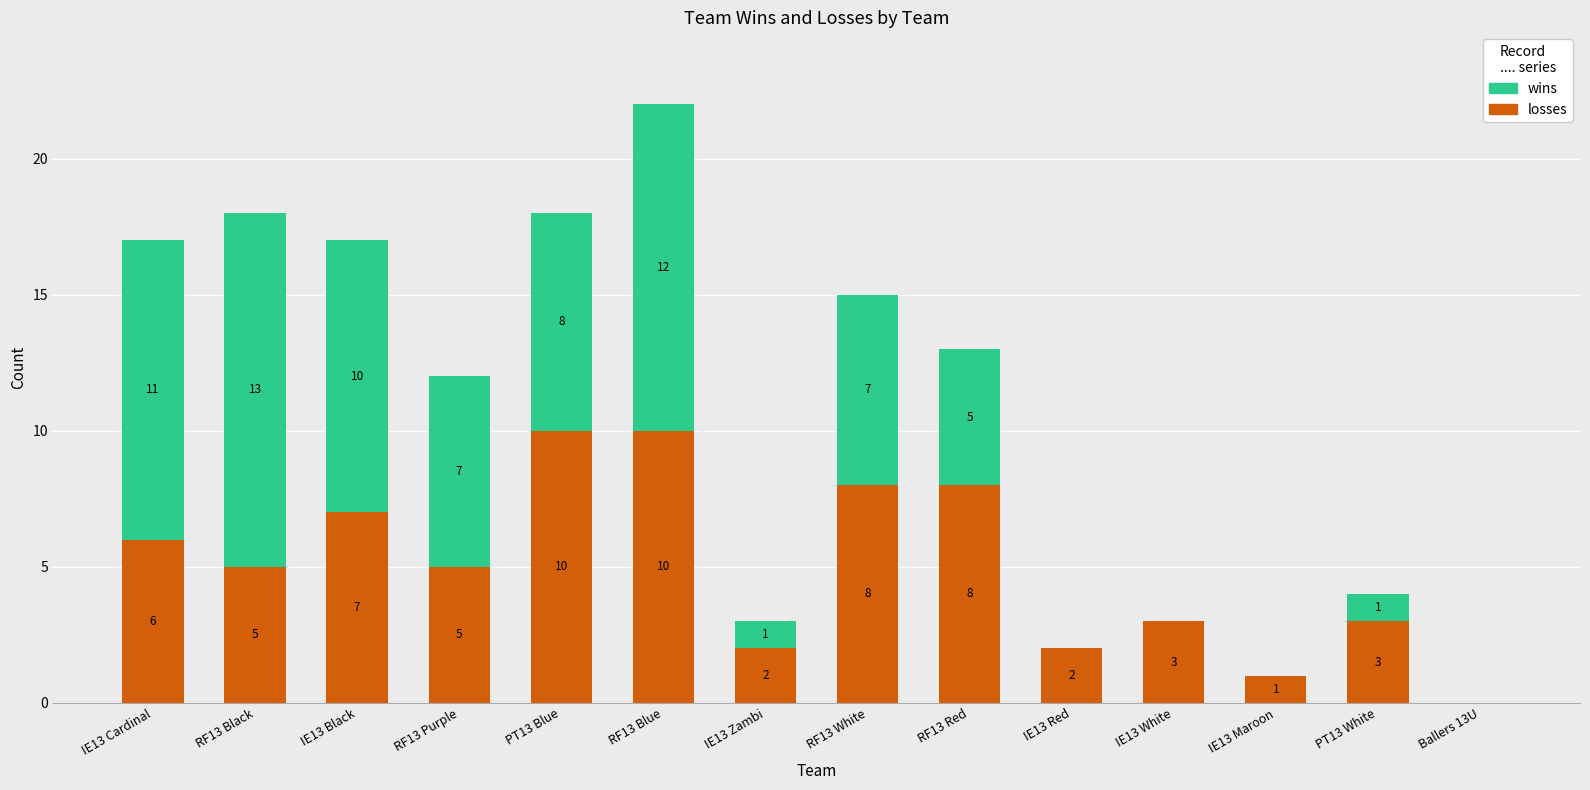

Reading right to left, list the values for the losses series.

Ballers 13U=0	PT13 White=3	IE13 Maroon=1	IE13 White=3	IE13 Red=2	RF13 Red=8	RF13 White=8	IE13 Zambi=2	RF13 Blue=10	PT13 Blue=10	RF13 Purple=5	IE13 Black=7	RF13 Black=5	IE13 Cardinal=6